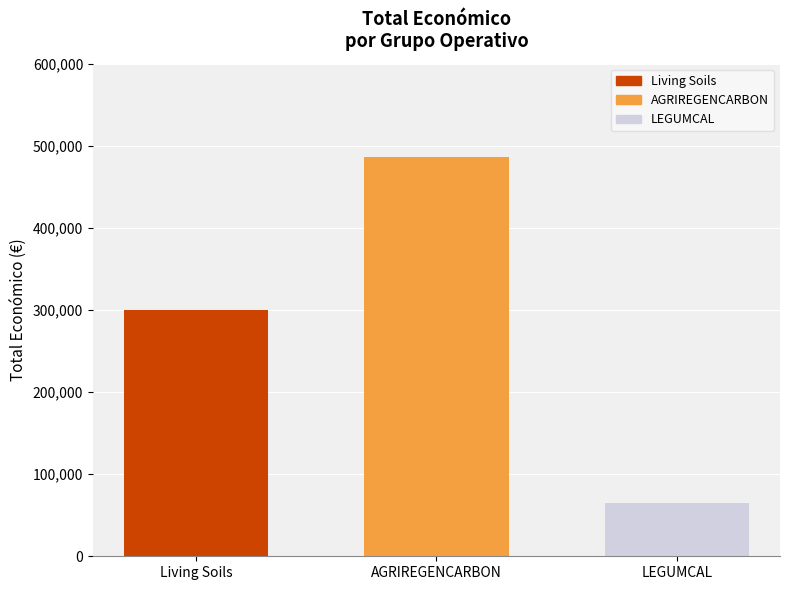

Approximately how many times larger is the value at AGRIREGENCARBON compared to LEGUMCAL?

7.5